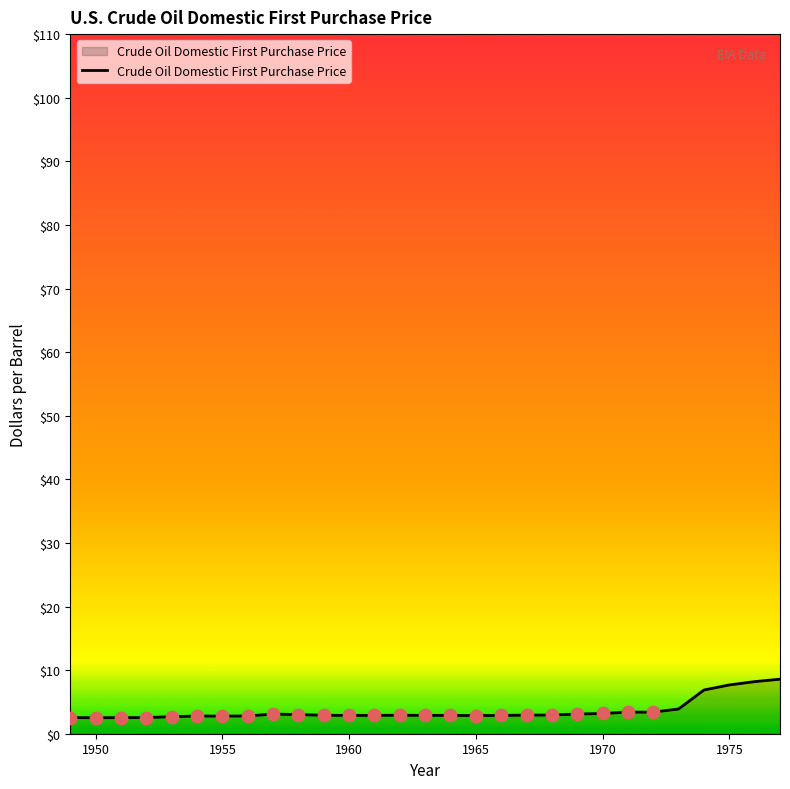

What is the maximum value shown in the chart?

8.6